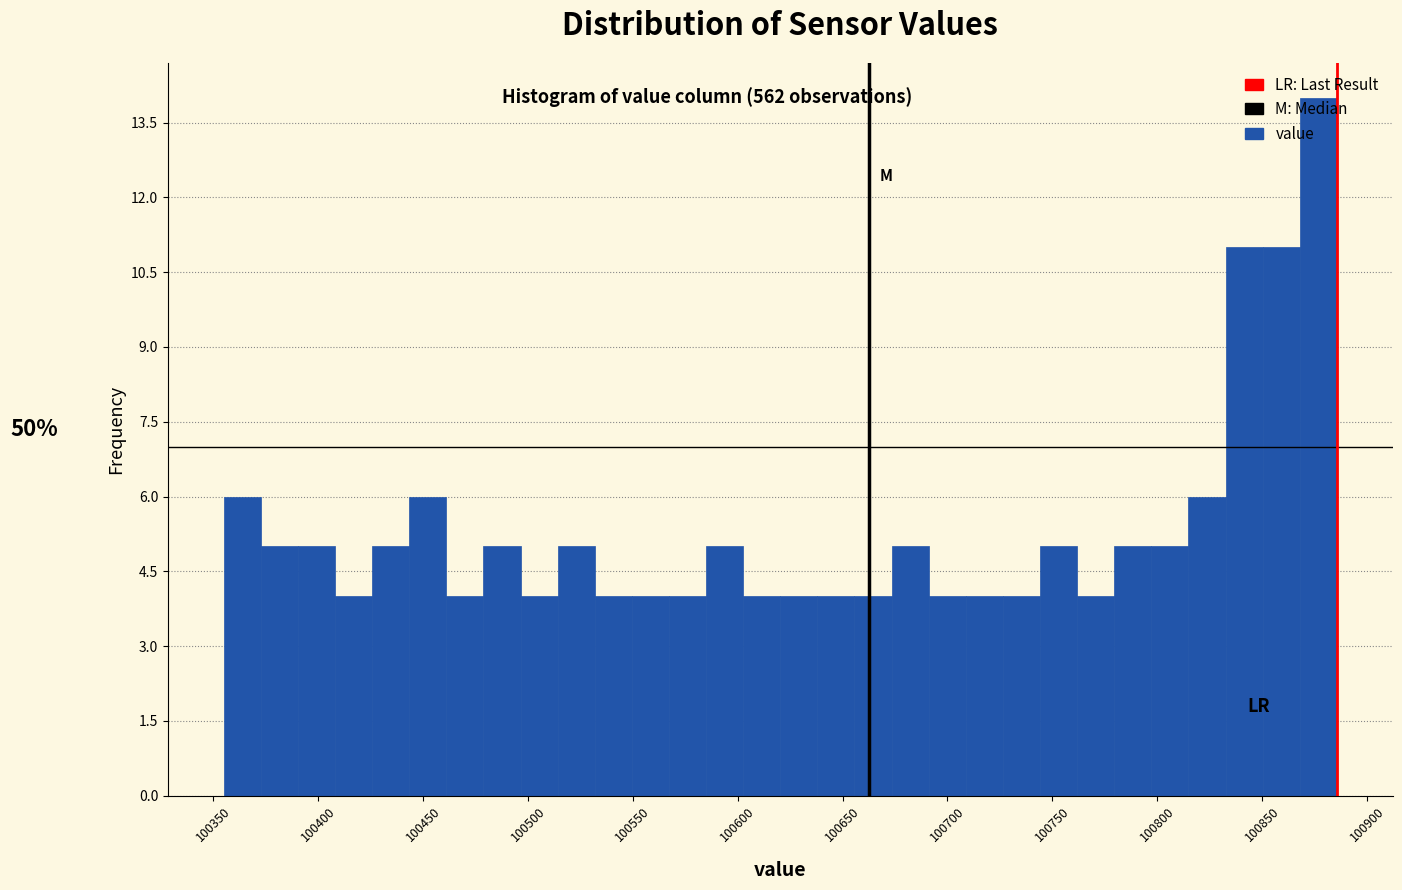

Around what value on the x-axis is the tallest bar? Give the approximate position of its centre, as read against the axis.

100875